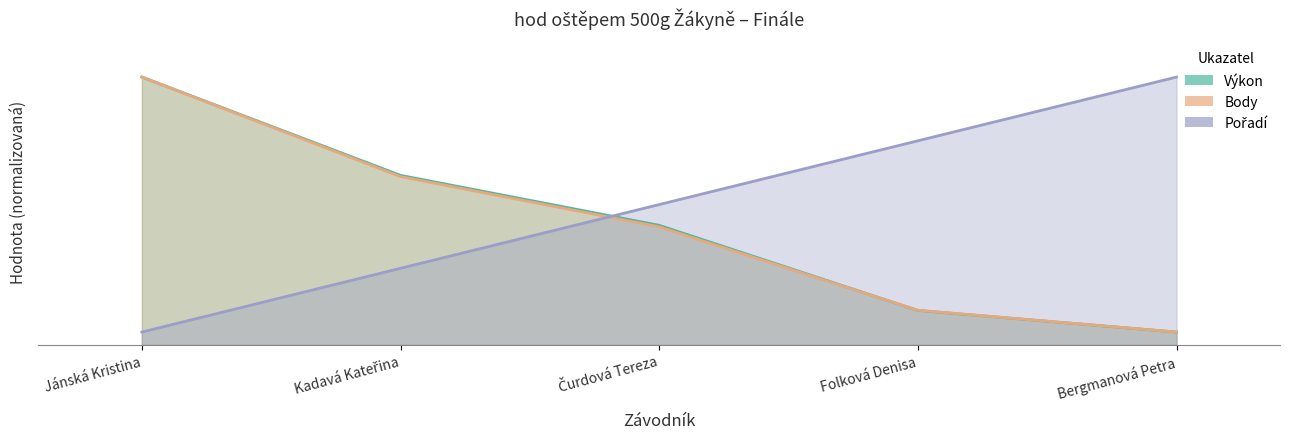

Does the chart have visible grid lines?

No